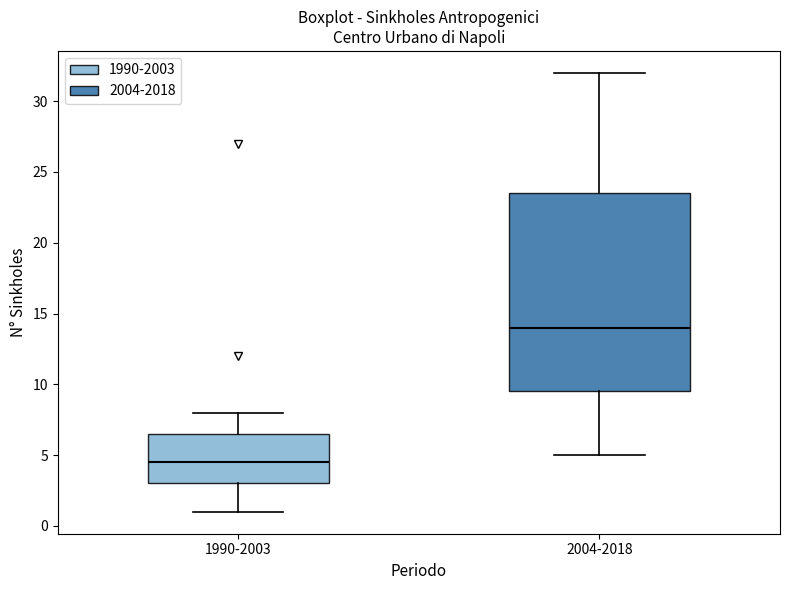

Reading left to right, transcribe this box plot: for each box, give where its median line is, the range the box spans, and where its two whiskers end, as read against the y-axis. The values are not printed on the chart, so give them approximately, as read against the axis.

1990-2003: median 4.5, box 3.0 to 6.5, whiskers 1.0 to 8.0
2004-2018: median 14.0, box 9.5 to 23.5, whiskers 5.0 to 32.0